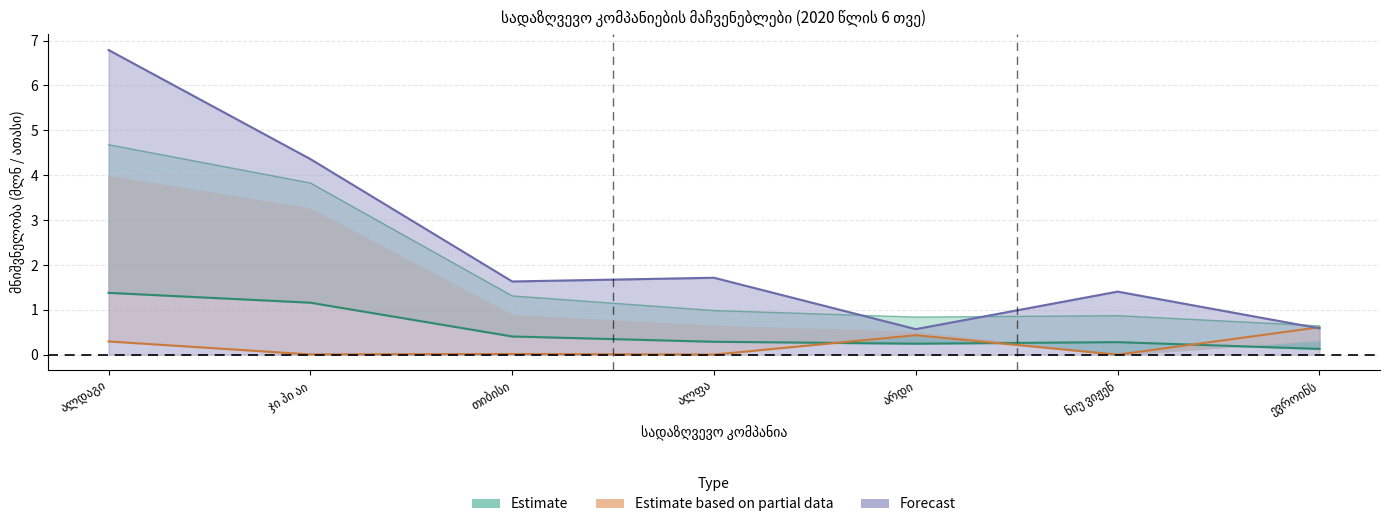

True or false: გაფორმებული პოლისები (სულ) has a value of 1.7 at ალფა.

True